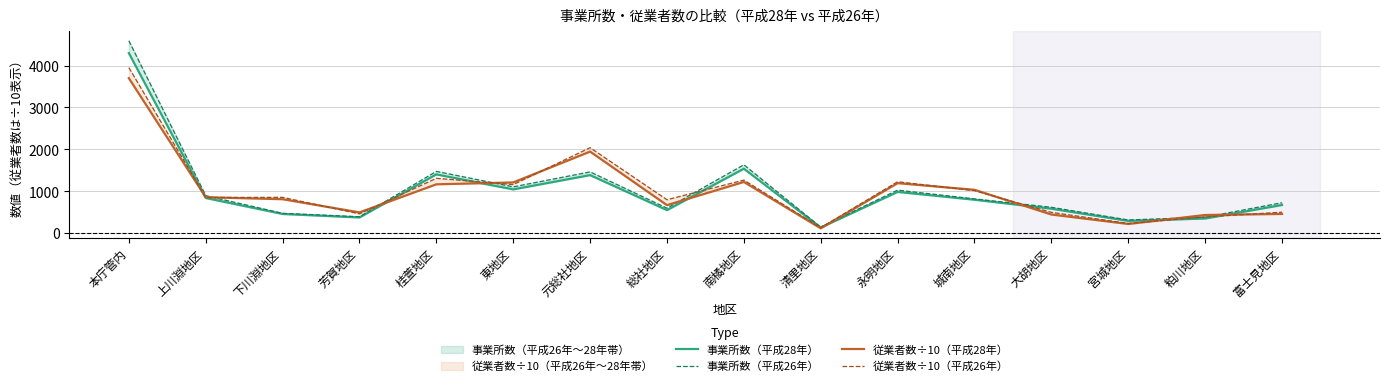

What is the spread (max minus min) of values at 粕川地区?

83.8